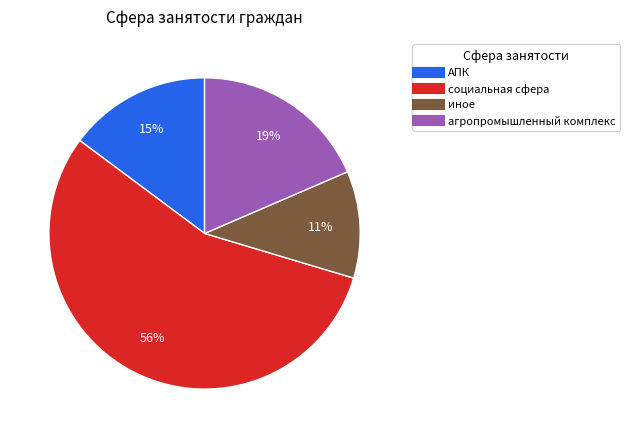

To the nearest percent, what percentage of the pie is АПК?

15%